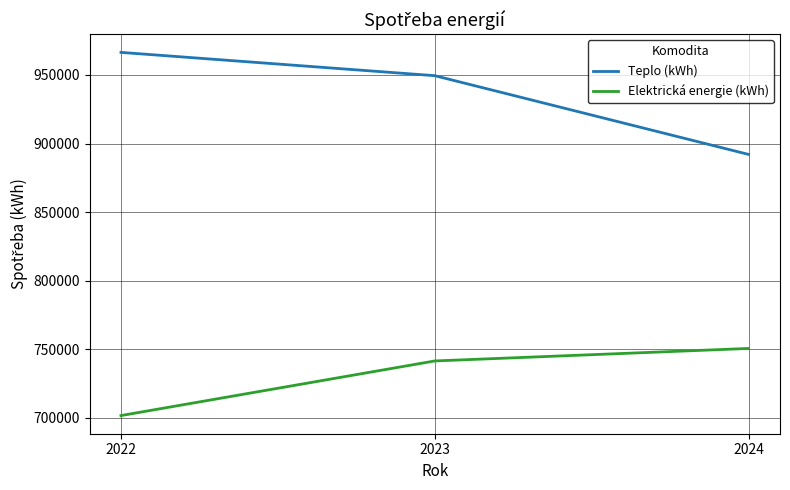

Count the number of categories in the chart.

3